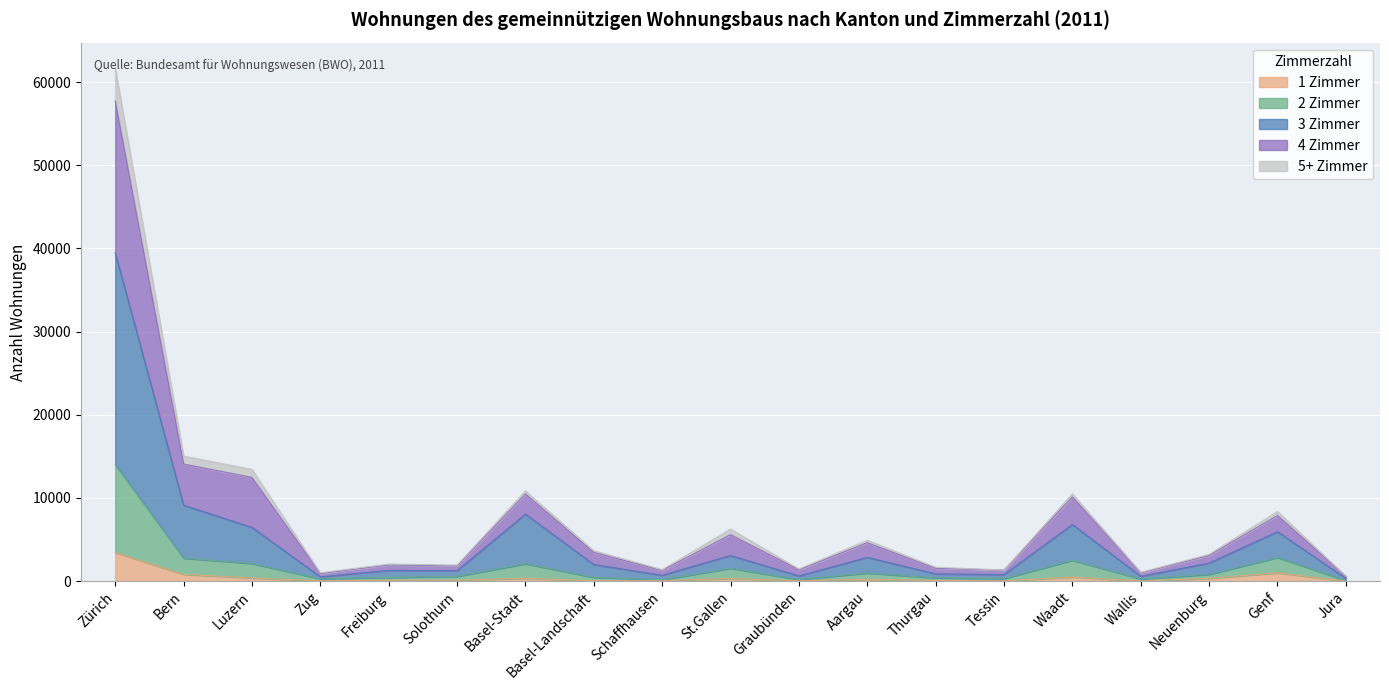

The Total series shows 8380 at Genf. True or false?

True